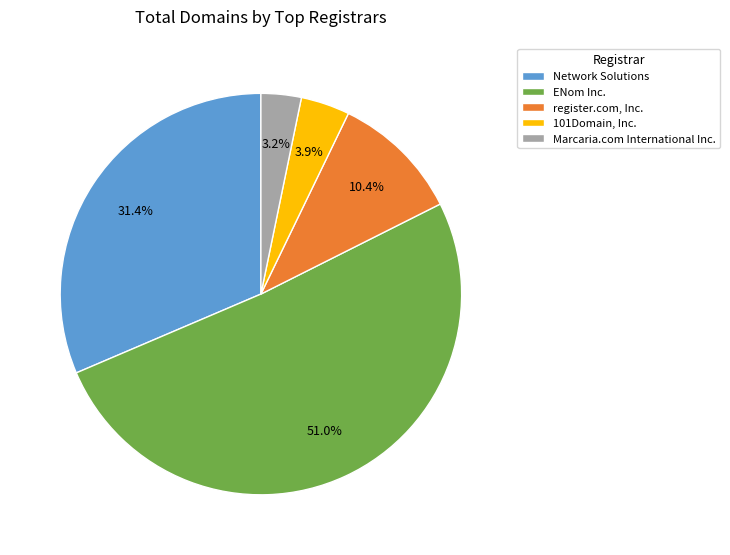

To the nearest percent, what is the combined percentage of Network Solutions and register.com, Inc.?

42%